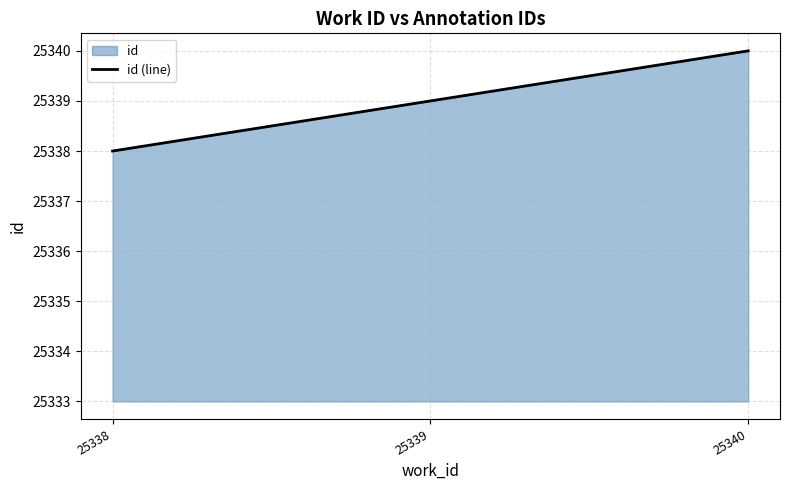

Reading left to right, extract all data points from this chart.

25338=25338	25339=25339	25340=25340